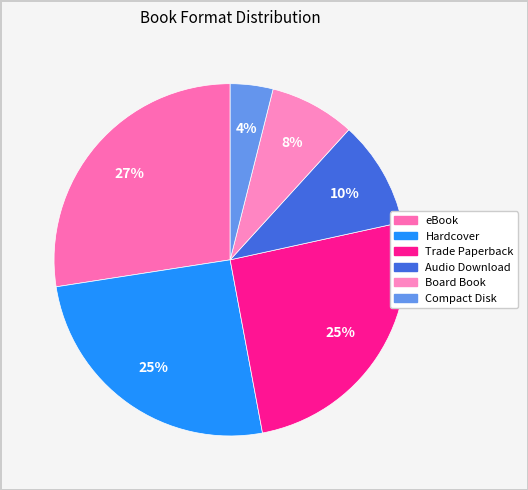

What percentage is the eBook slice, to the nearest percent?

27%